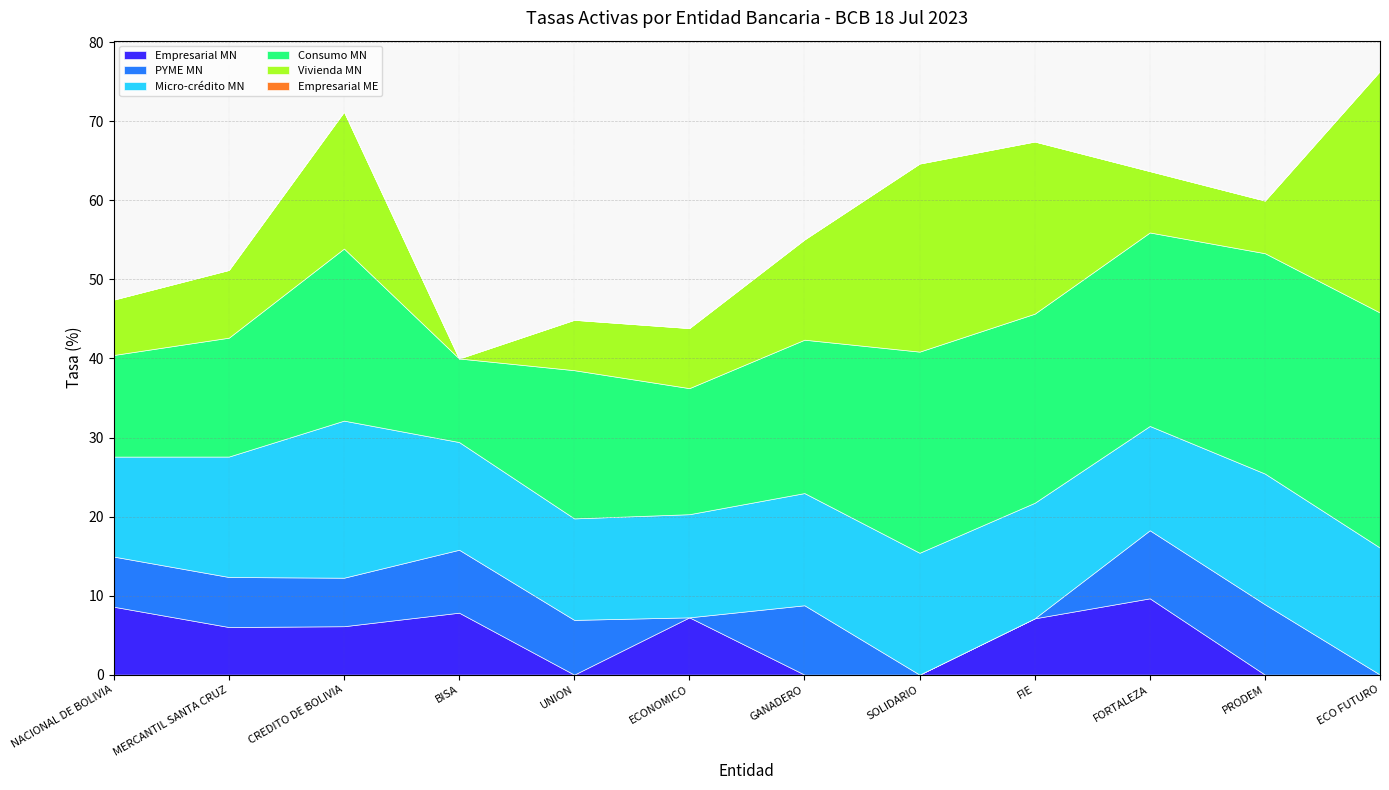

Which has a higher value, NACIONAL DE BOLIVIA or ECONOMICO?

NACIONAL DE BOLIVIA